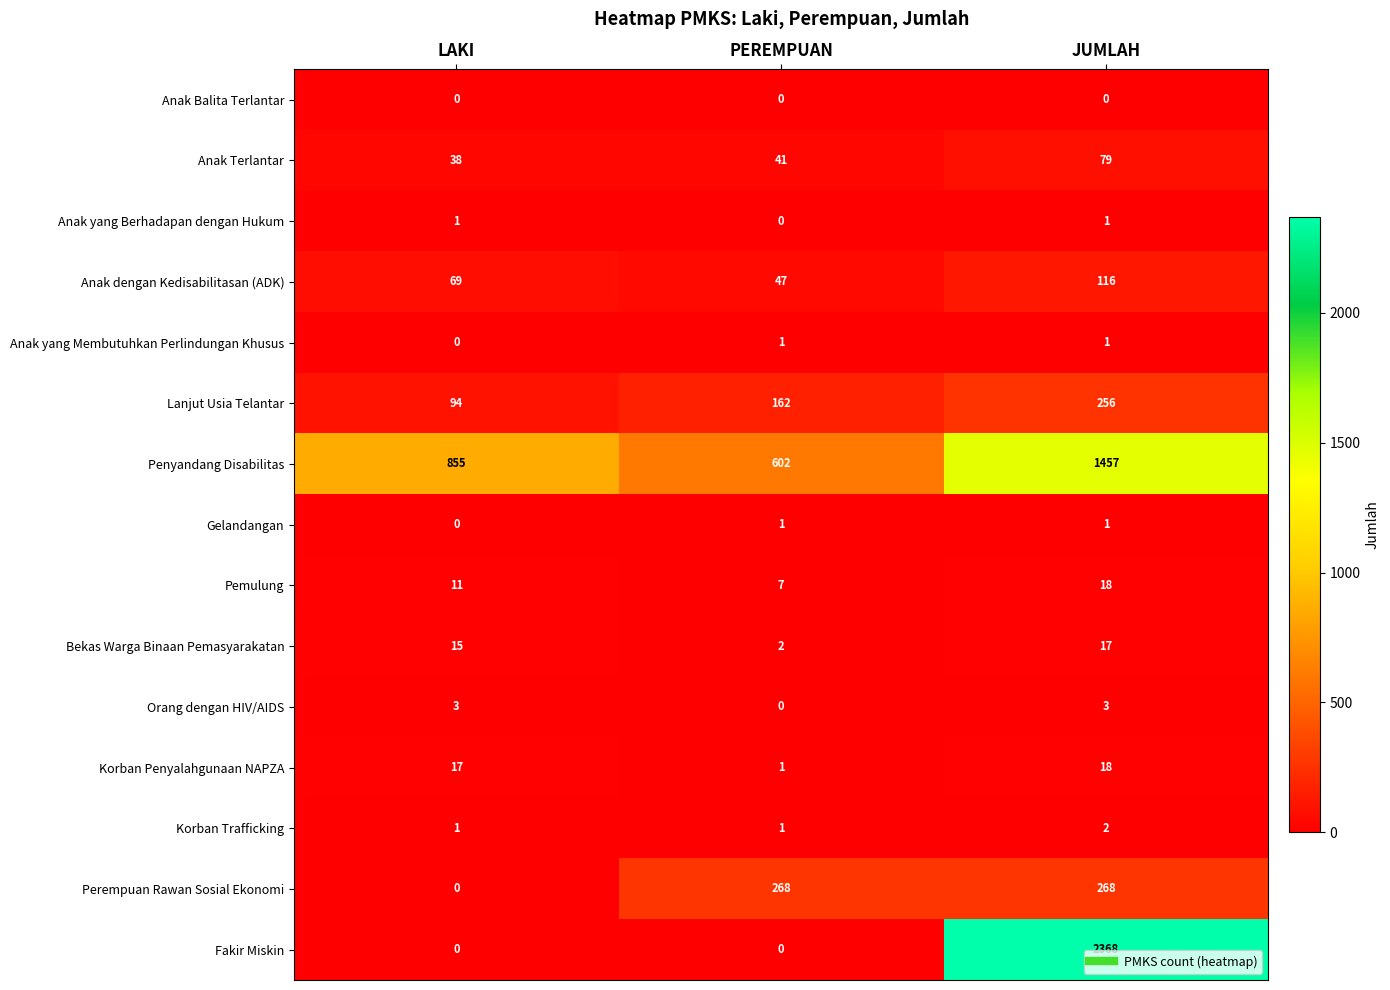

What is the total value across all series at LAKI?

1104